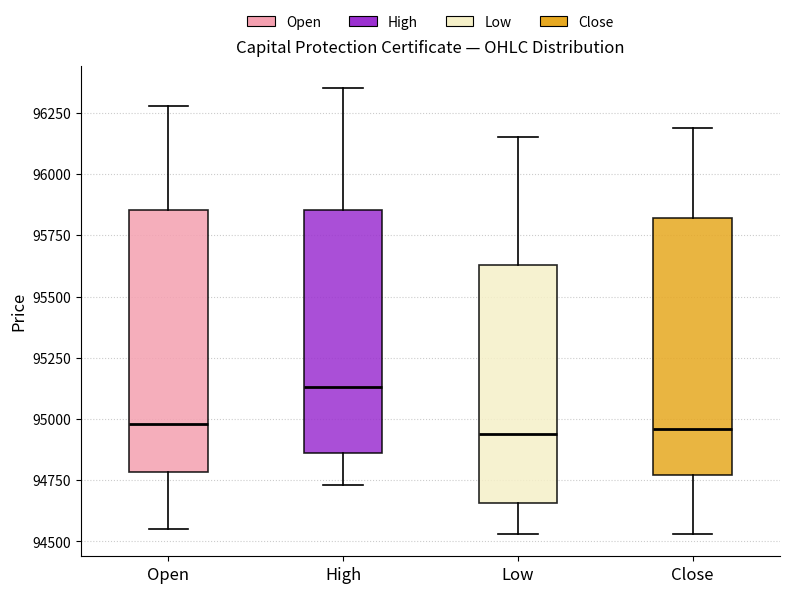

Reading left to right, read every box against the y-axis: the position of its median line, the range the box covers, and the ends of its whiskers. The values are not printed on the chart, so give them approximately, as read against the axis.

Open: median 95000, box 94800 to 95850, whiskers 94550 to 96300
High: median 95150, box 94850 to 95850, whiskers 94750 to 96350
Low: median 94950, box 94650 to 95650, whiskers 94550 to 96150
Close: median 94950, box 94750 to 95800, whiskers 94550 to 96200